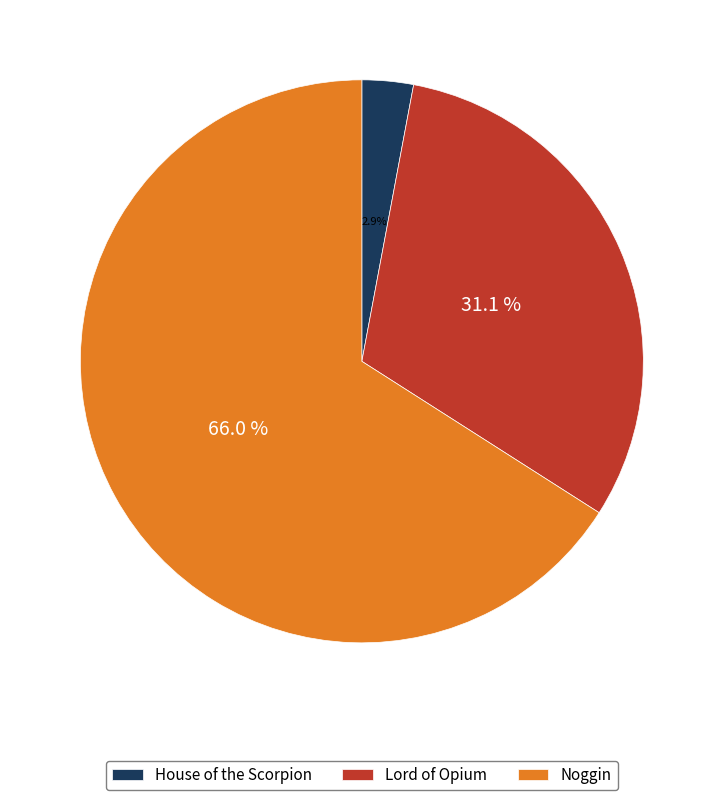

To the nearest percent, what portion does Noggin represent?

66%